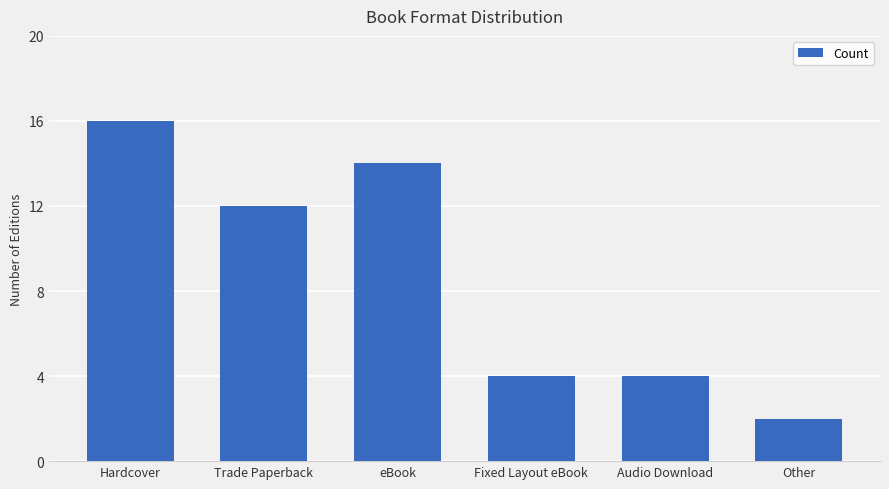

What position from the left is eBook?

3